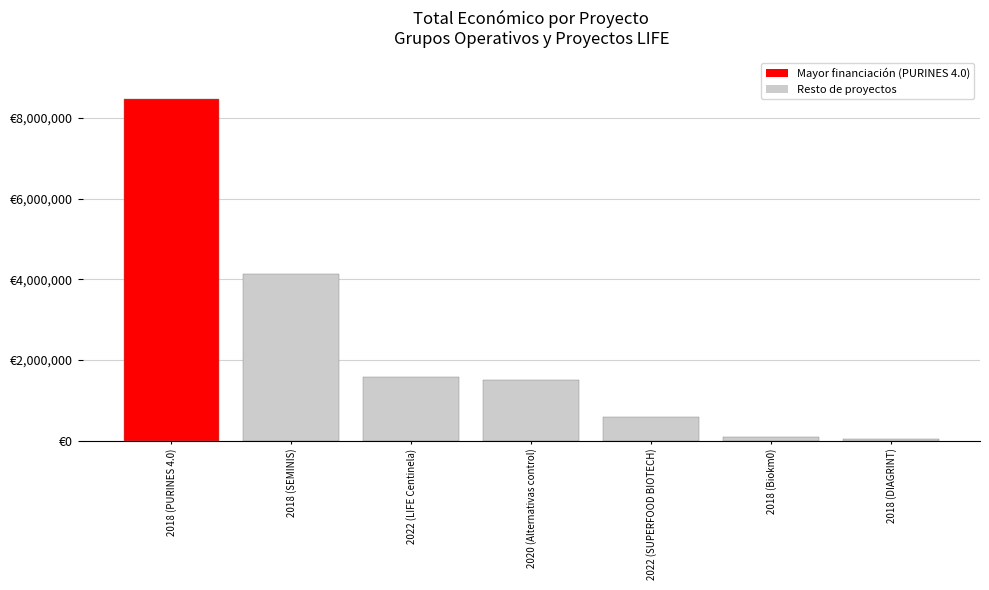

Are the bars horizontal?

No